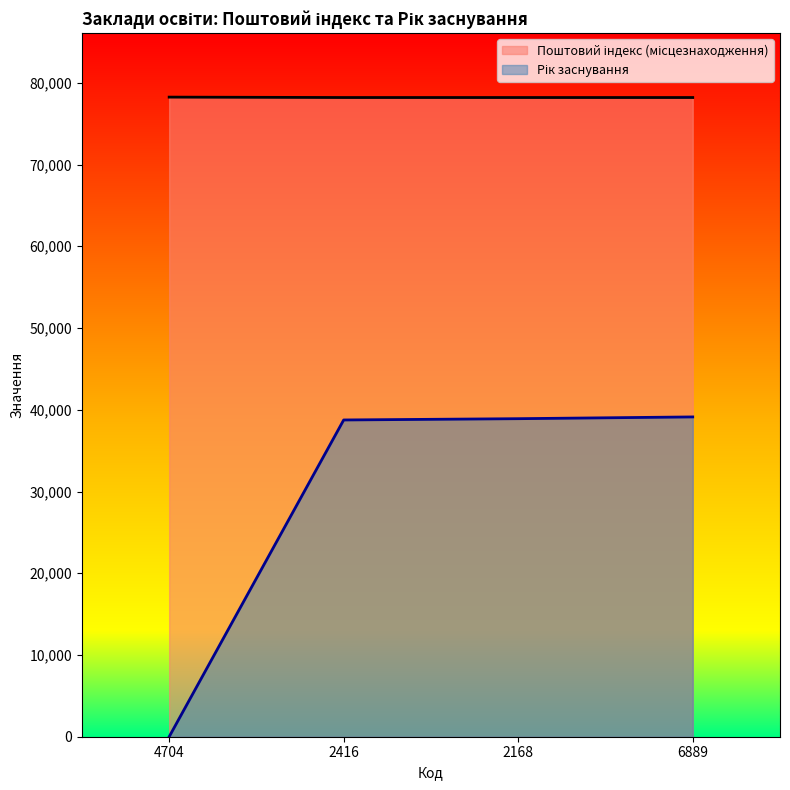

What is the difference between the Поштовий індекс (місцезнаходження) values at 2168 and 4704?

50.0